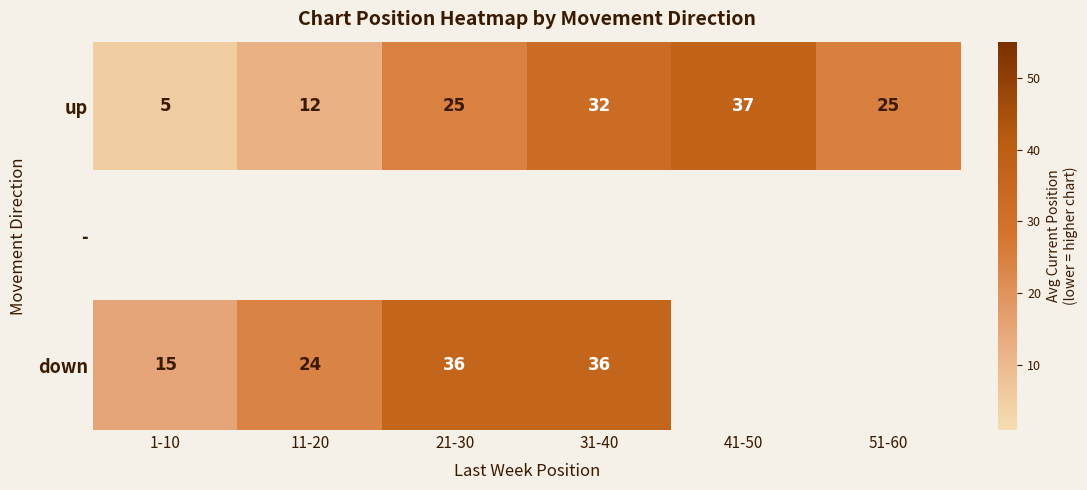

How many values in the down series exceed 36?

1